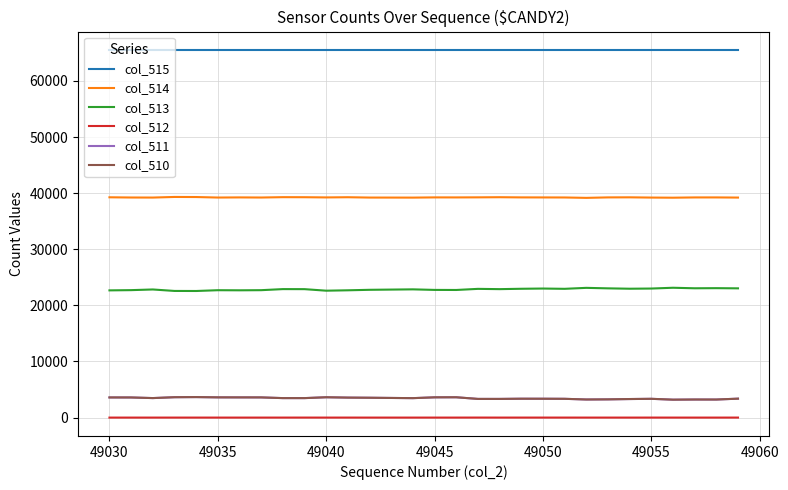

What is the greatest value displayed?

65535